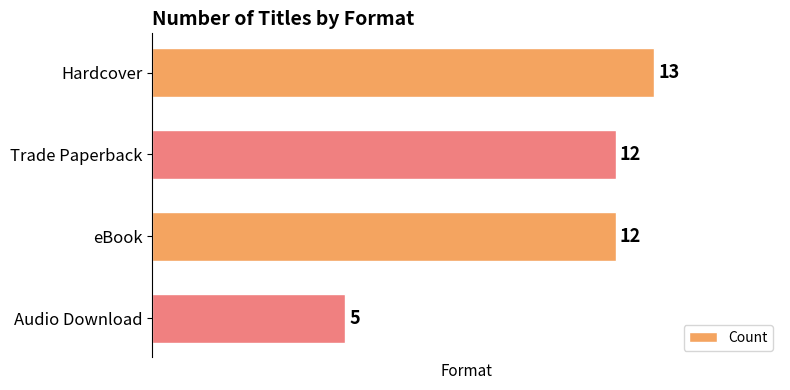

Which has a higher value, eBook or Audio Download?

eBook